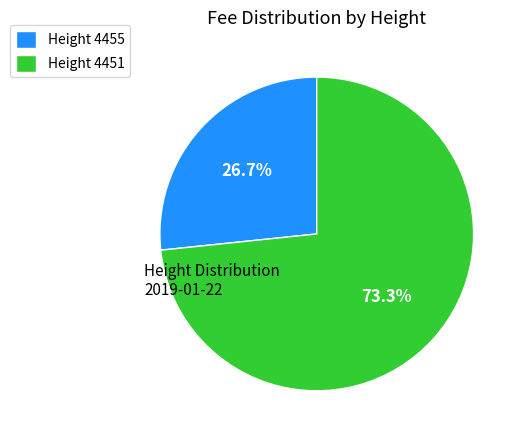

Is the sum of Height 4451 and Height 4455 greater than half?

Yes